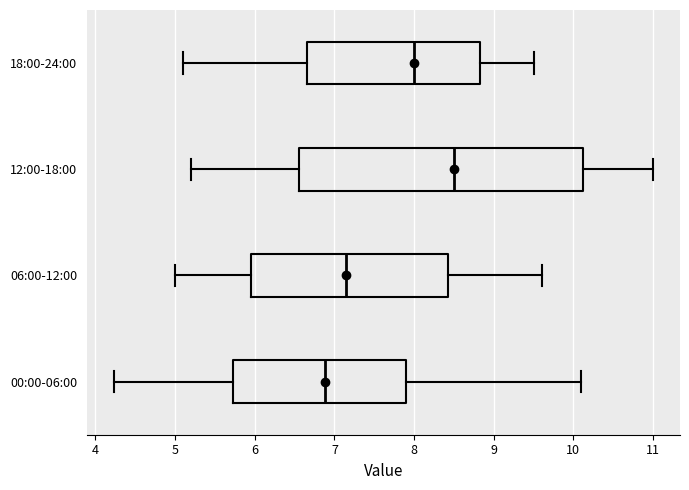

Reading bottom to top, read every box against the x-axis: the position of its median line, the range the box covers, and the ends of its whiskers. The values are not printed on the chart, so give them approximately, as read against the axis.

00:00-06:00: median 6.9, box 5.7 to 7.9, whiskers 4.2 to 10.1
06:00-12:00: median 7.2, box 6.0 to 8.4, whiskers 5.0 to 9.6
12:00-18:00: median 8.5, box 6.6 to 10.1, whiskers 5.2 to 11.0
18:00-24:00: median 8.0, box 6.7 to 8.8, whiskers 5.1 to 9.5